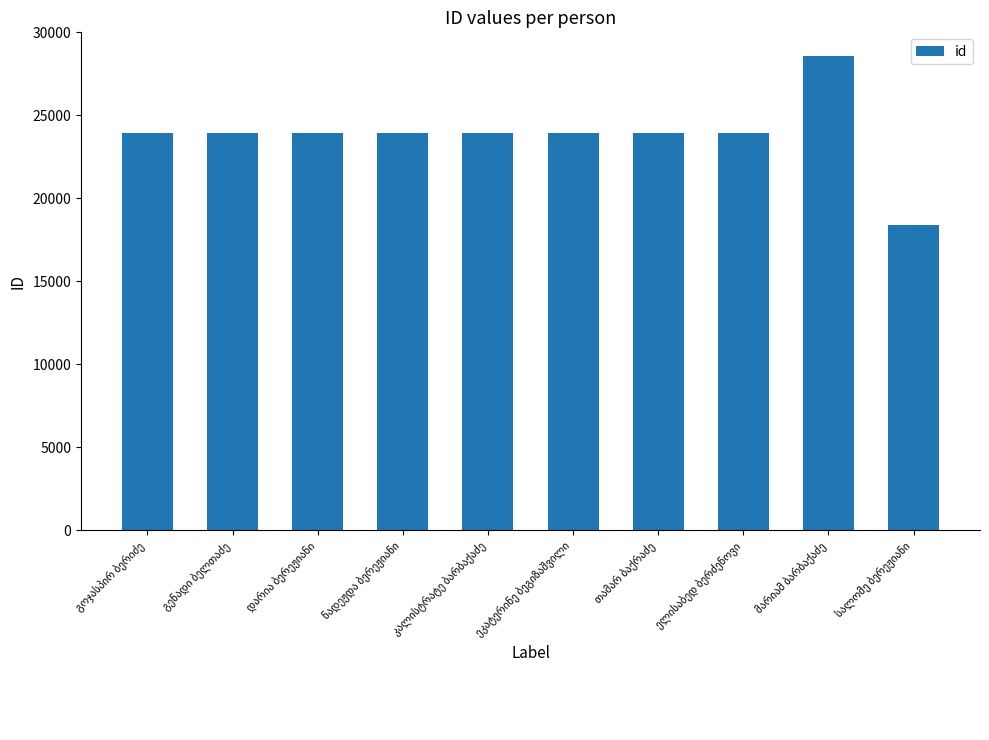

What is the average value?

23843